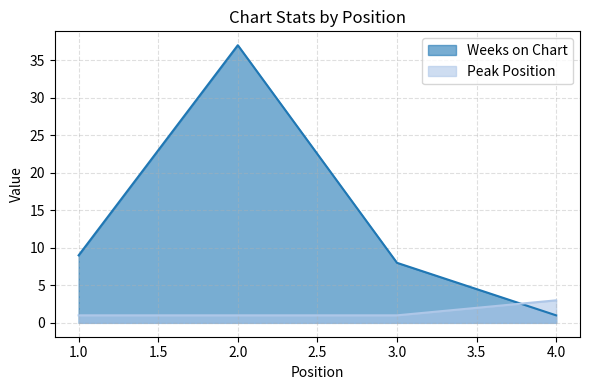

Reading left to right, list all the values displayed in this chart.

Weeks on Chart: 9	37	8	1
Peak Position: 1	1	1	3